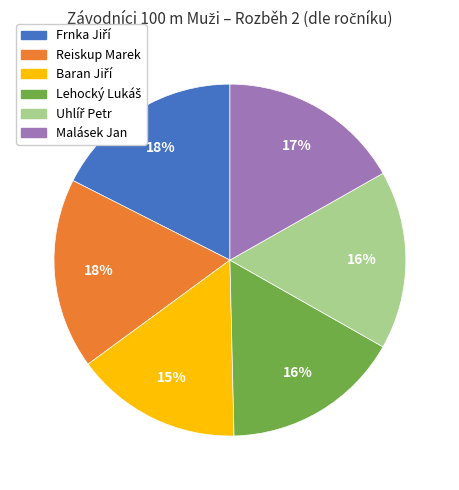

To the nearest percent, what is the difference between the Malásek Jan and Reiskup Marek slice percentages?

1%